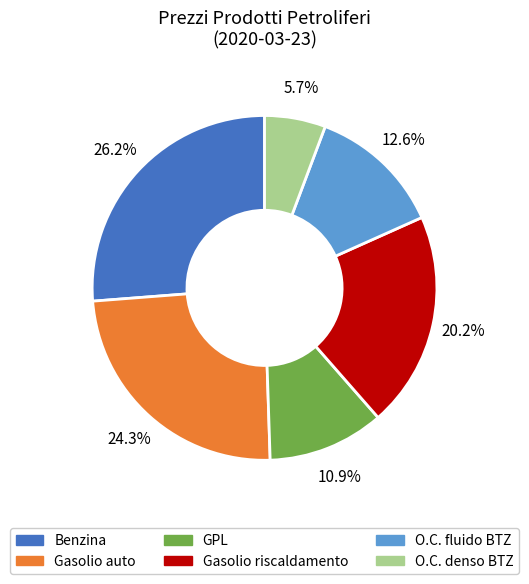

Which has a higher value, GPL or O.C. fluido BTZ?

O.C. fluido BTZ